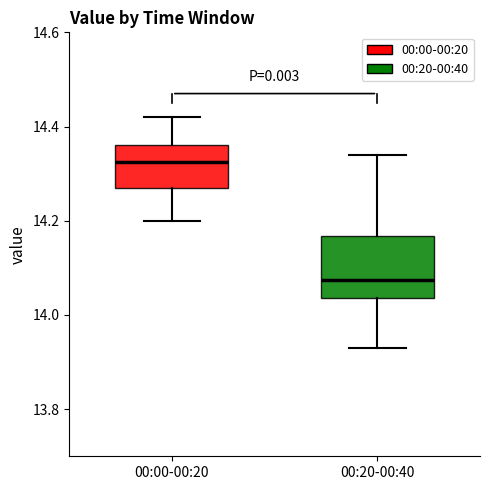

Reading left to right, read every box against the y-axis: the position of its median line, the range the box covers, and the ends of its whiskers. The values are not printed on the chart, so give them approximately, as read against the axis.

00:00-00:20: median 14.32, box 14.28 to 14.36, whiskers 14.20 to 14.42
00:20-00:40: median 14.08, box 14.04 to 14.16, whiskers 13.94 to 14.34